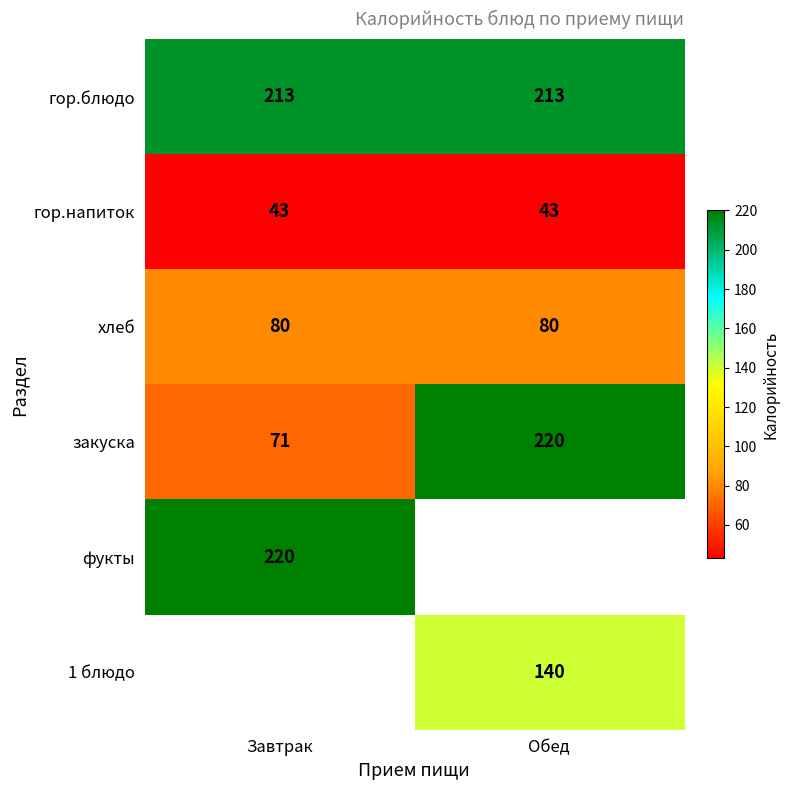

What is the sum of the гор.напиток values at Завтрак and Обед?

86